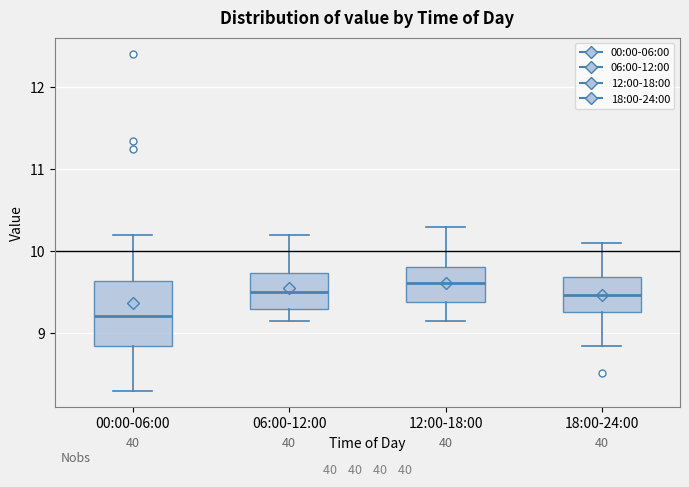

Reading left to right, transcribe this box plot: for each box, give where its median line is, the range the box spans, and where its two whiskers end, as read against the y-axis. The values are not printed on the chart, so give them approximately, as read against the axis.

00:00-06:00: median 9.2, box 8.9 to 9.6, whiskers 8.3 to 10.2
06:00-12:00: median 9.5, box 9.3 to 9.7, whiskers 9.2 to 10.2
12:00-18:00: median 9.6, box 9.4 to 9.8, whiskers 9.2 to 10.3
18:00-24:00: median 9.5, box 9.3 to 9.7, whiskers 8.9 to 10.1